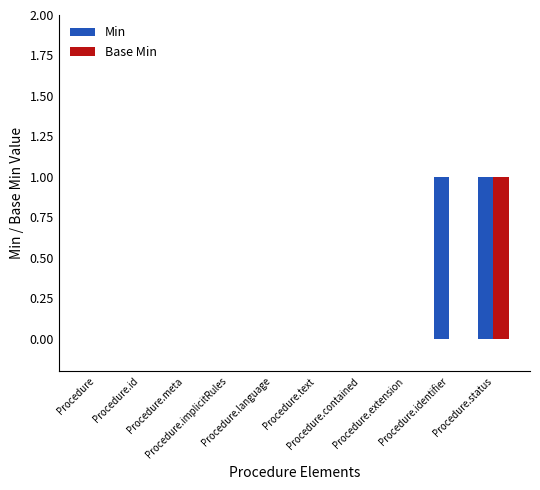

Which series has the largest total across all categories?

Min